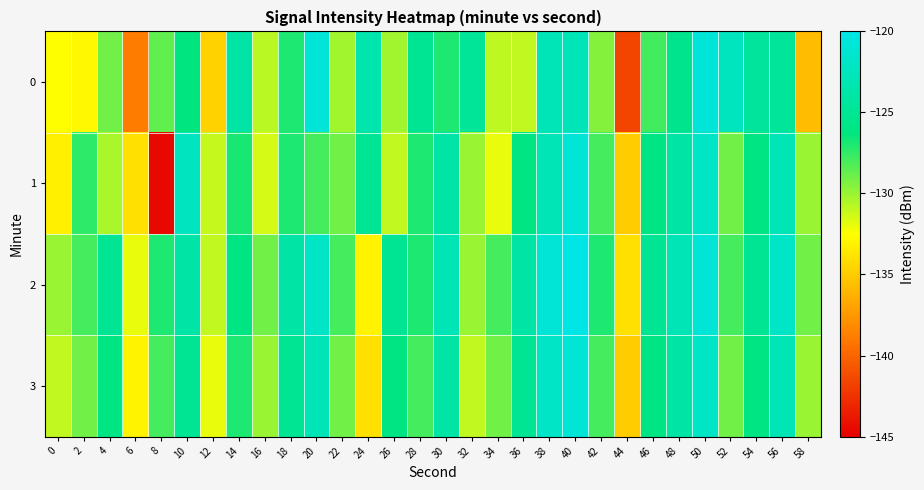

What is the greatest value displayed?

-120.0